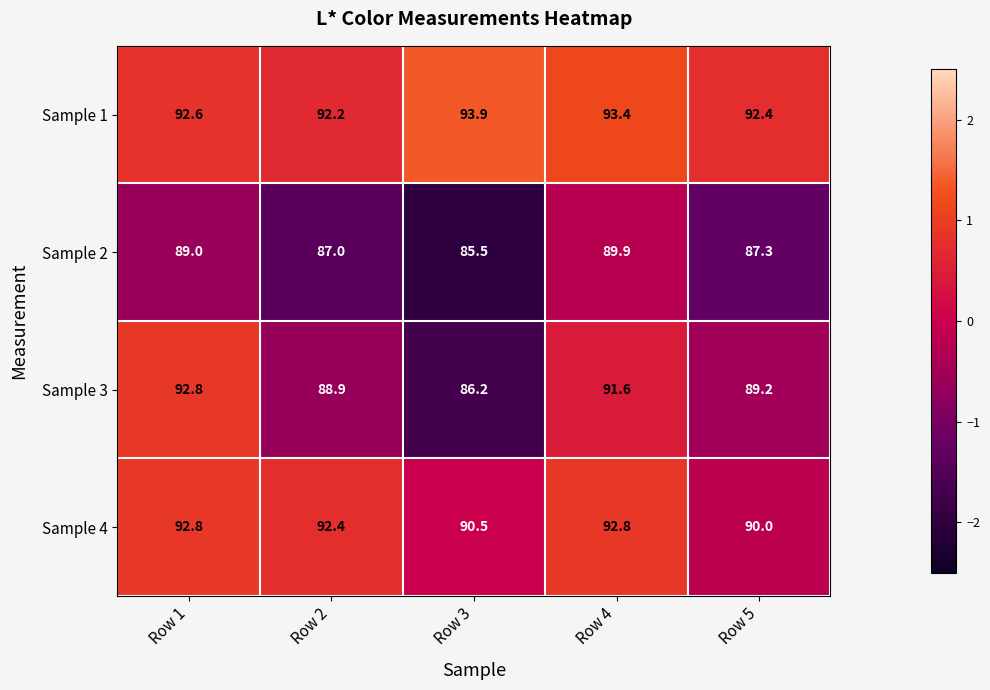

What is the spread (max minus min) of values at Row 4?

3.5